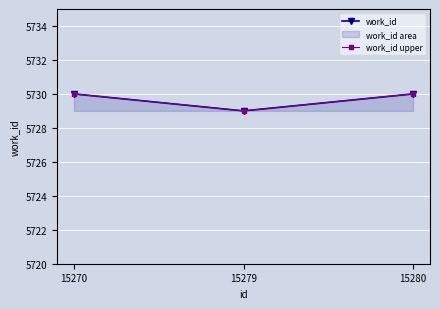

What value does the work_id series have at 15279?

5729